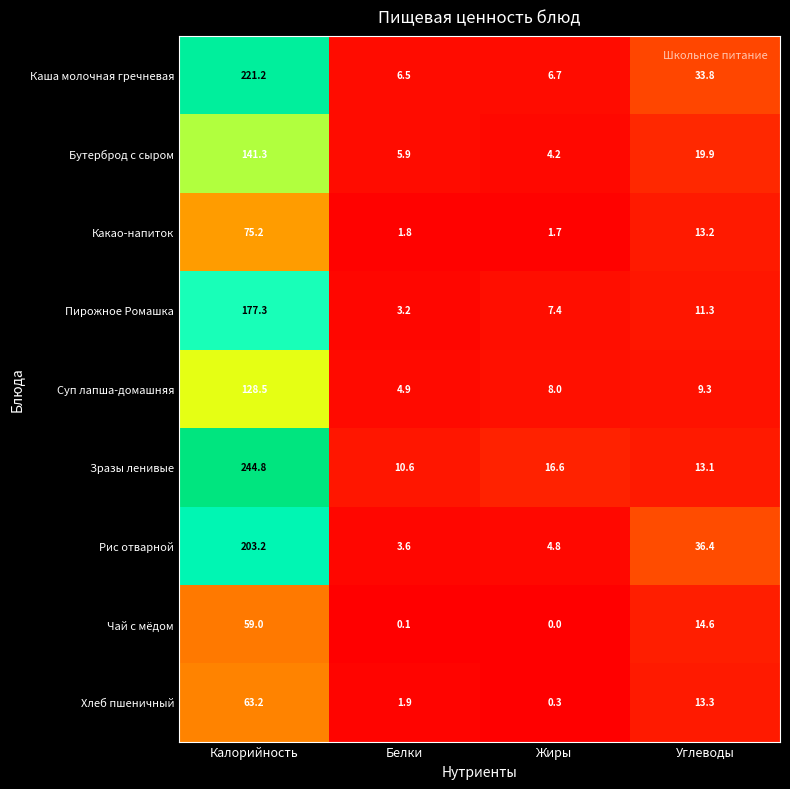

What is the difference between the highest and lowest values at Калорийность?

185.8